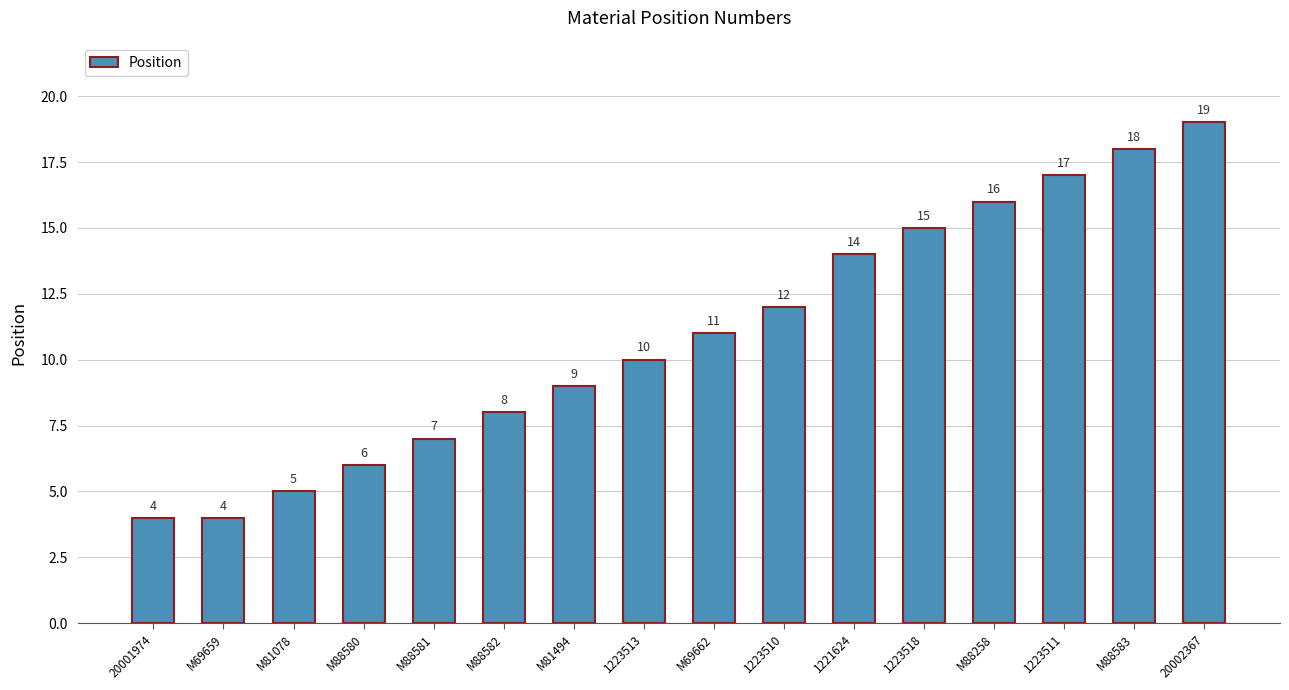

What is the label of the 8th bar from the left?

1223513